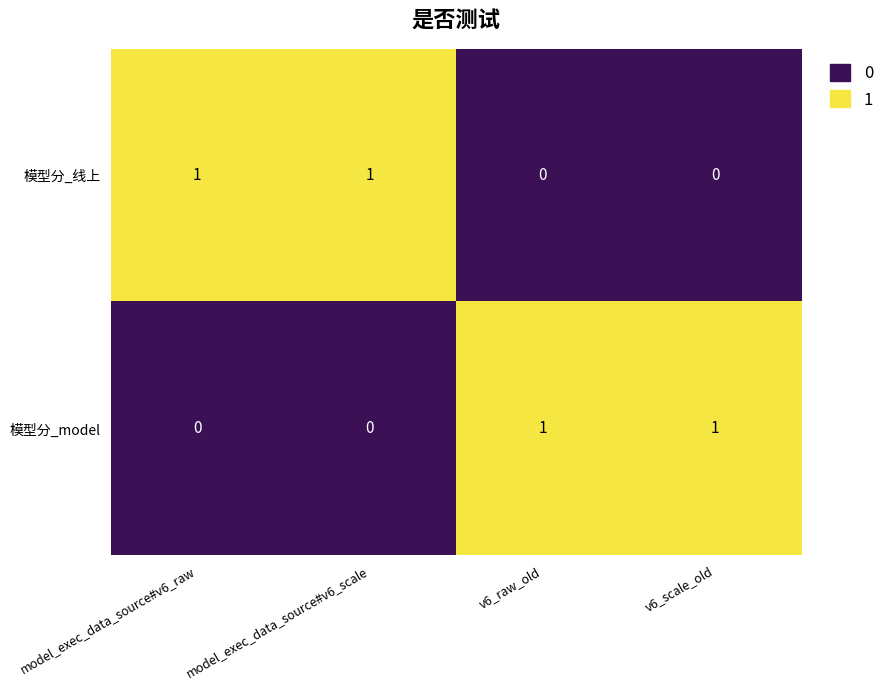

Is it true that 模型分_线上 equals 1 at model_exec_data_source#v6_raw?

True